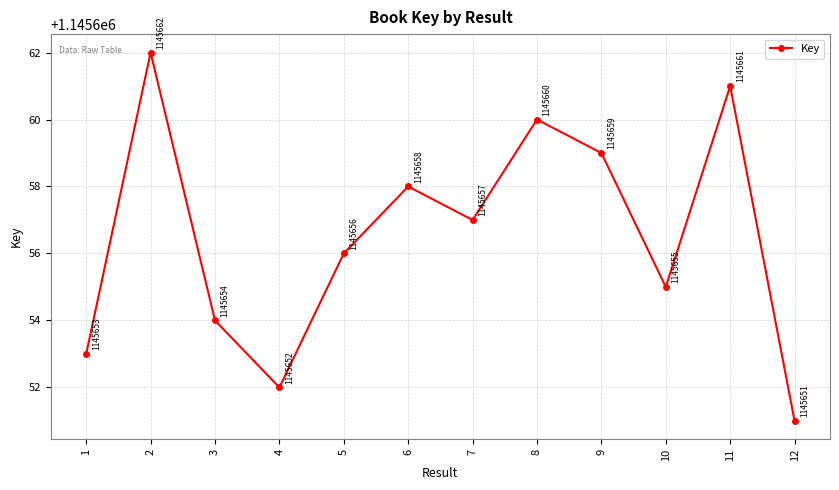

Where is the first local maximum?

2